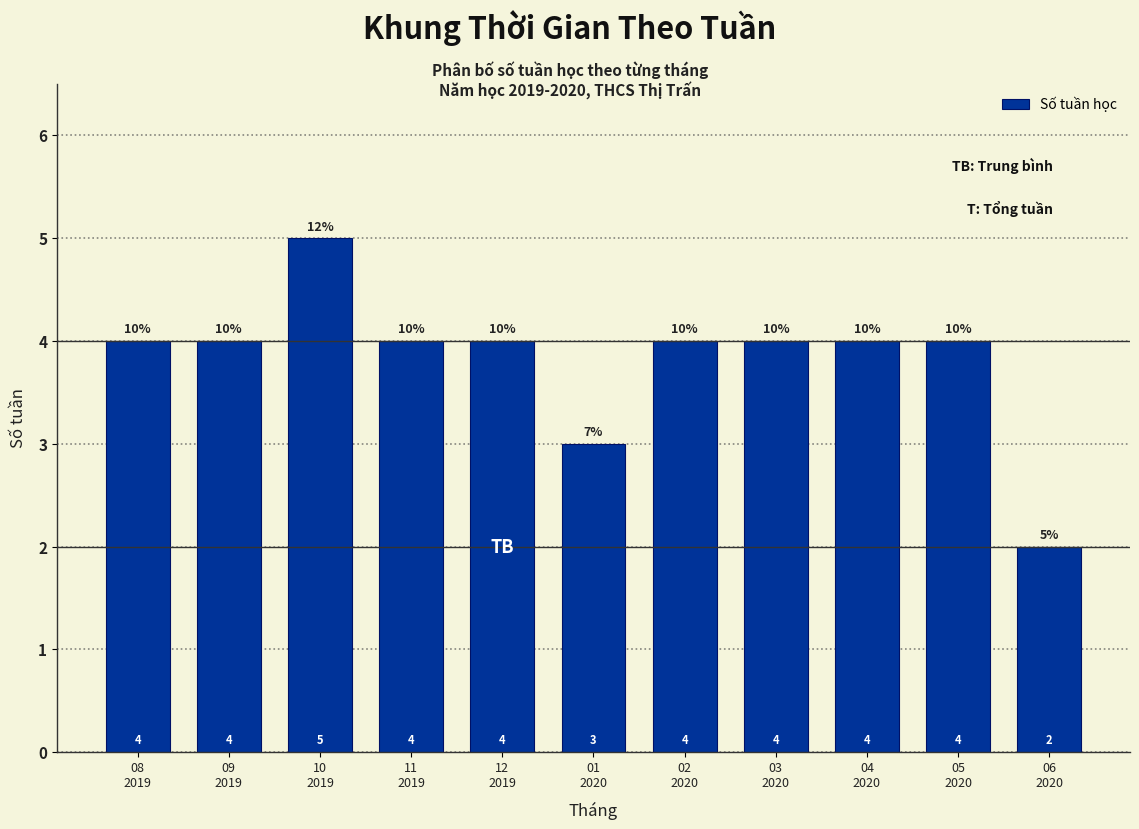

Reading left to right, list all the values displayed in this chart.

4	4	5	4	4	3	4	4	4	4	2